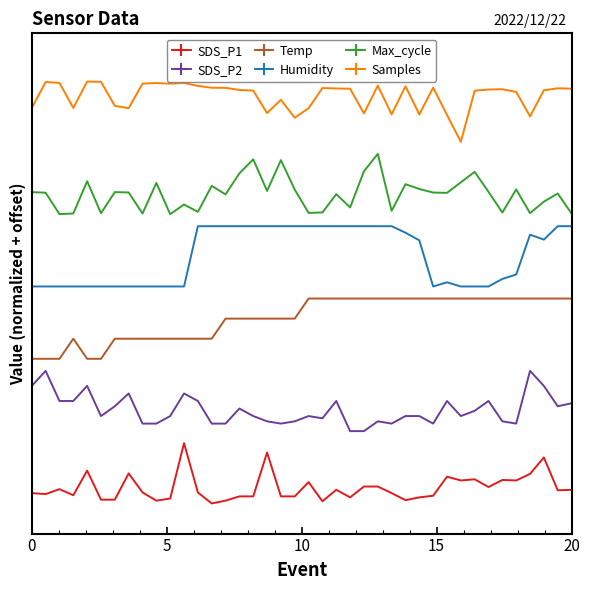

Which category has the highest value in the Temp series?

20